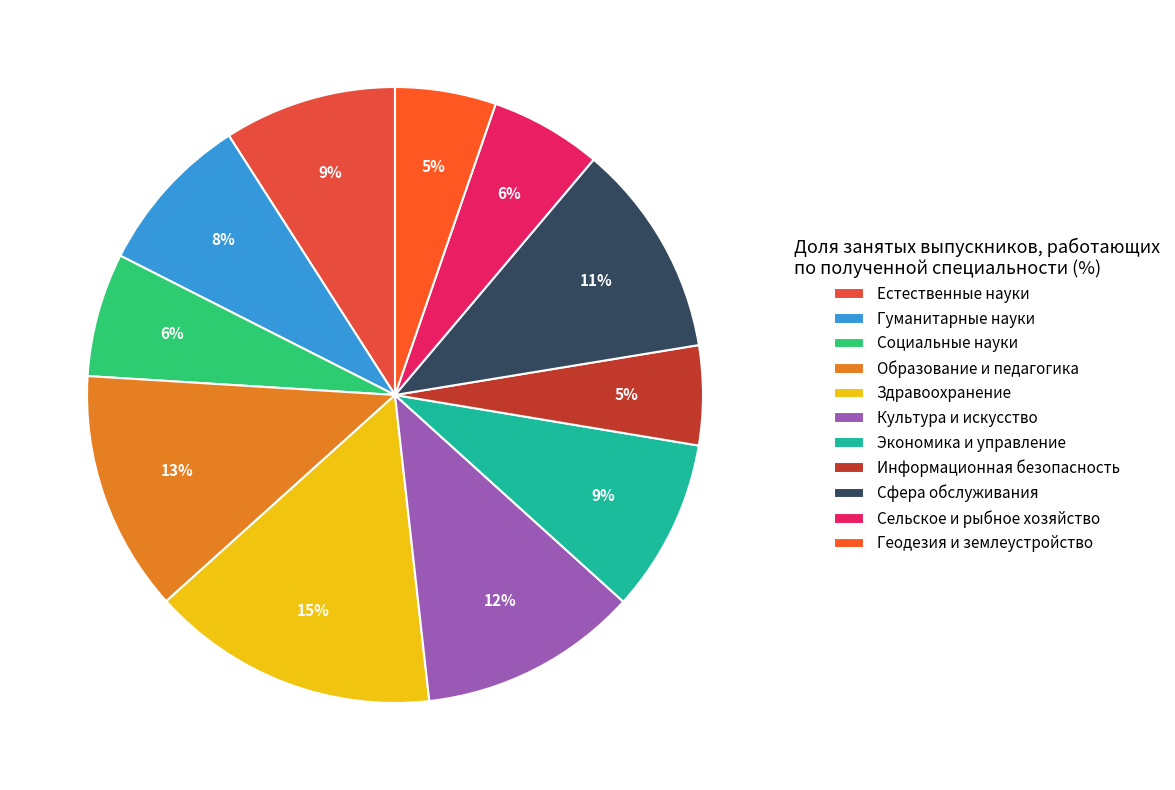

The Сфера обслуживания slice represents 11% of the pie. True or false?

True